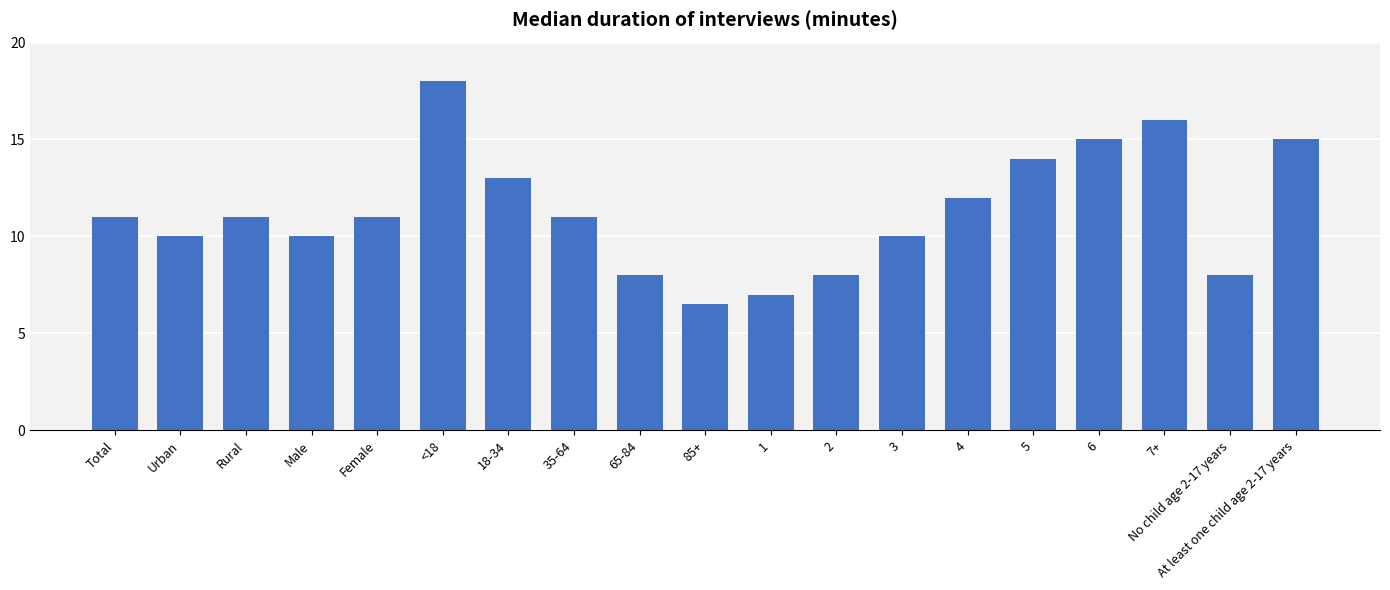

True or false: the data shows 2.7 at Total.

False